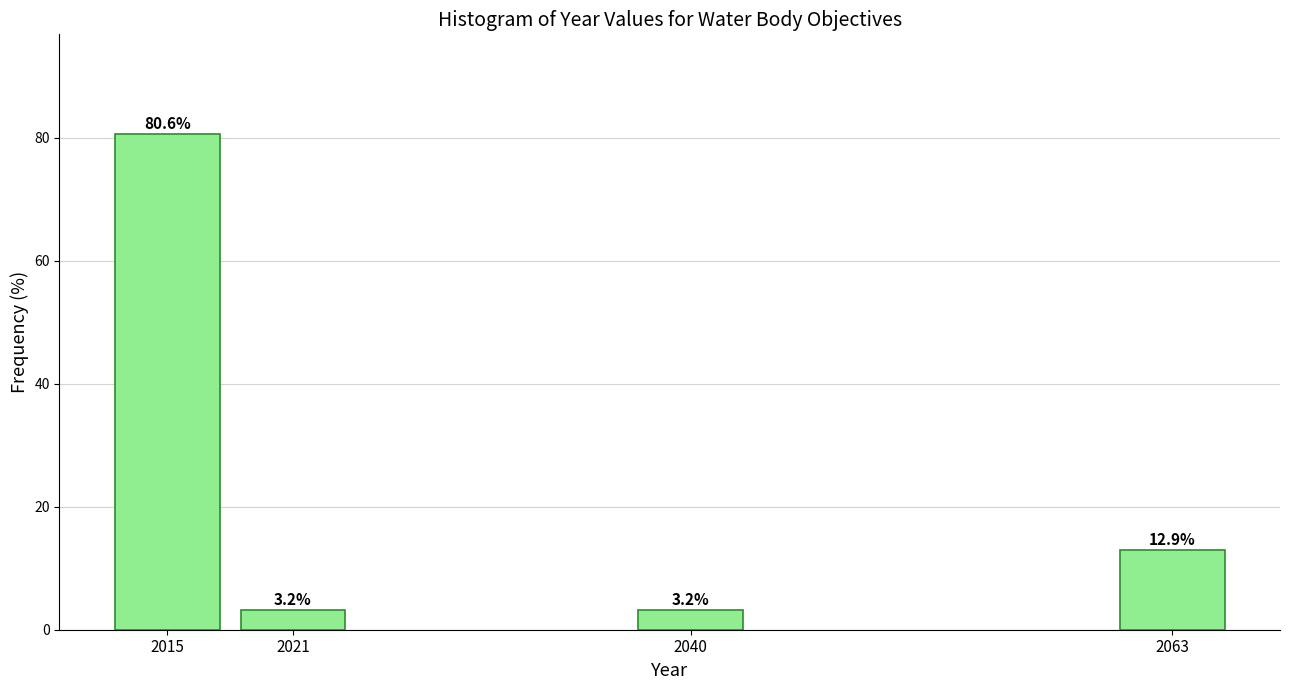

Reading left to right, transcribe all the data shown in this chart.

2015=80.6	2021=3.2	2040=3.2	2063=12.9